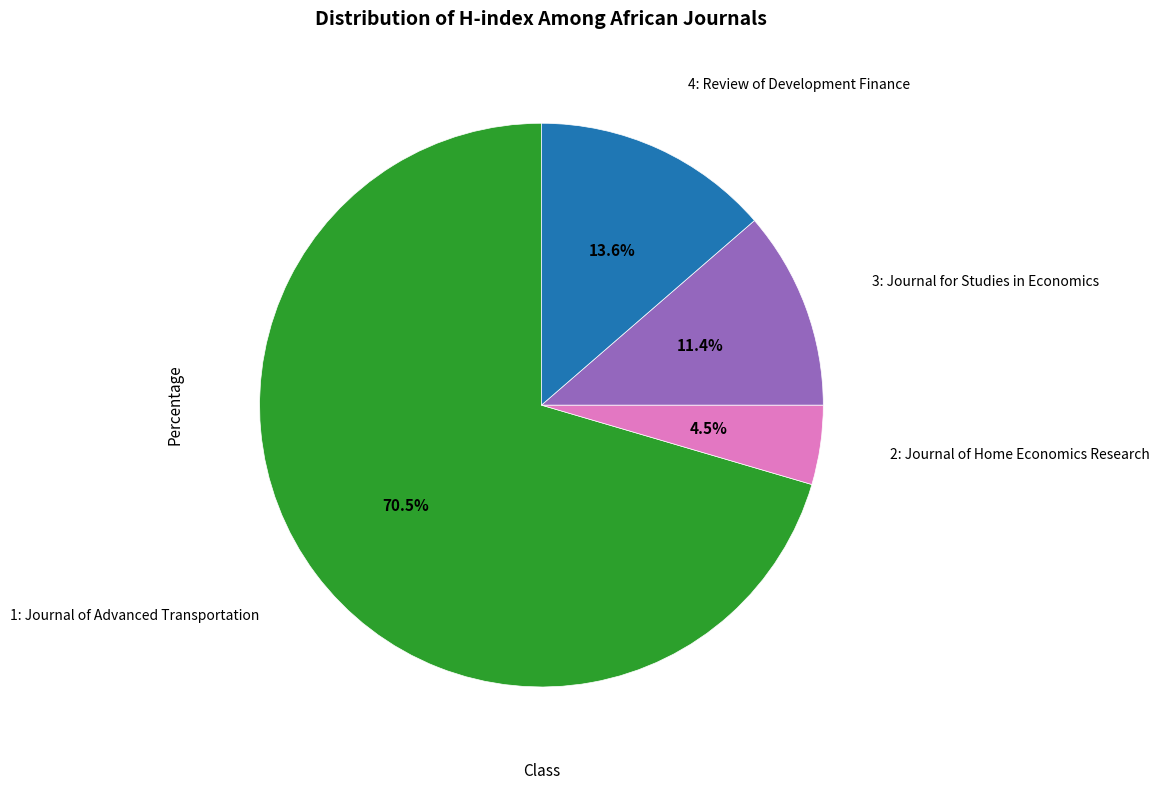

How many slices are in this pie chart?

4